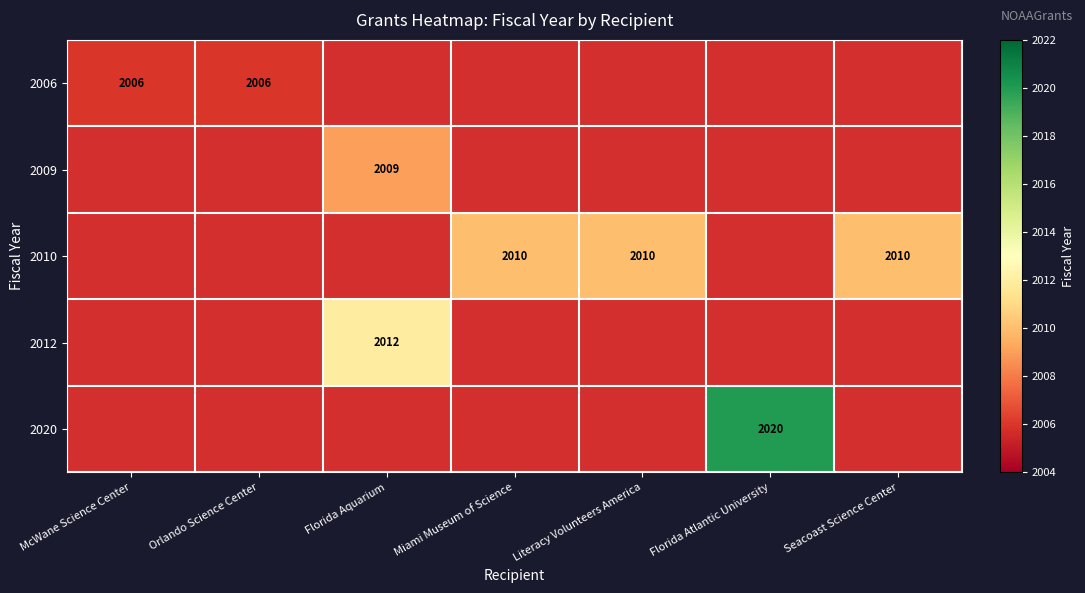

Which has a higher value, Florida Atlantic University or McWane Science Center?

McWane Science Center